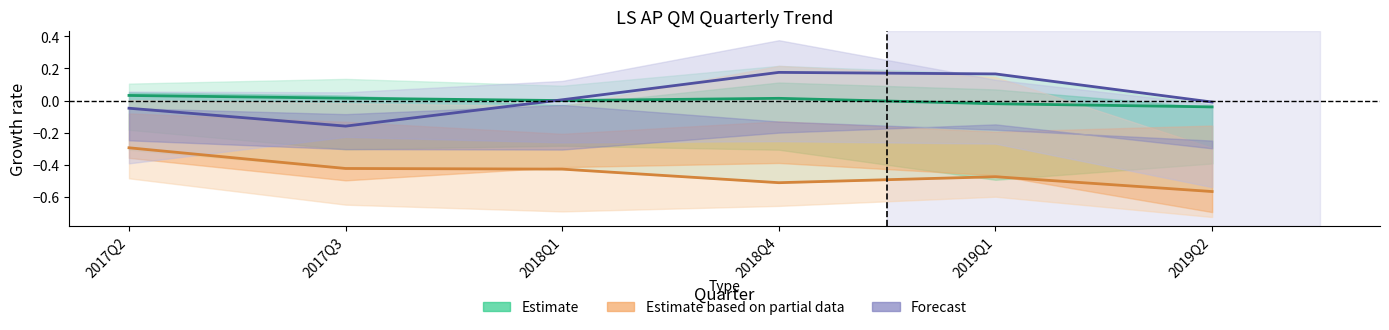

How many interior local peaks does the Estimate series have?

1